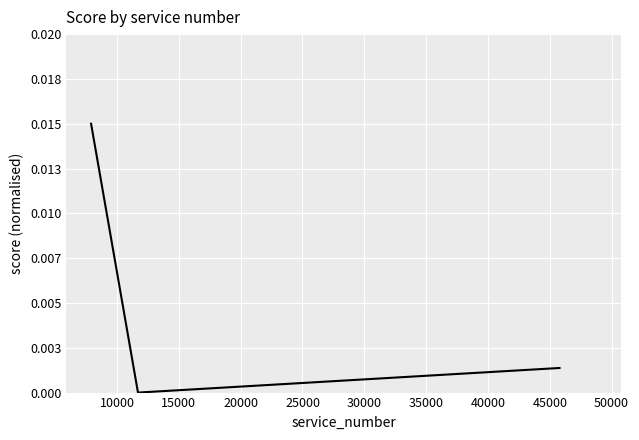

Does the chart display data point markers on the line(s)?

No